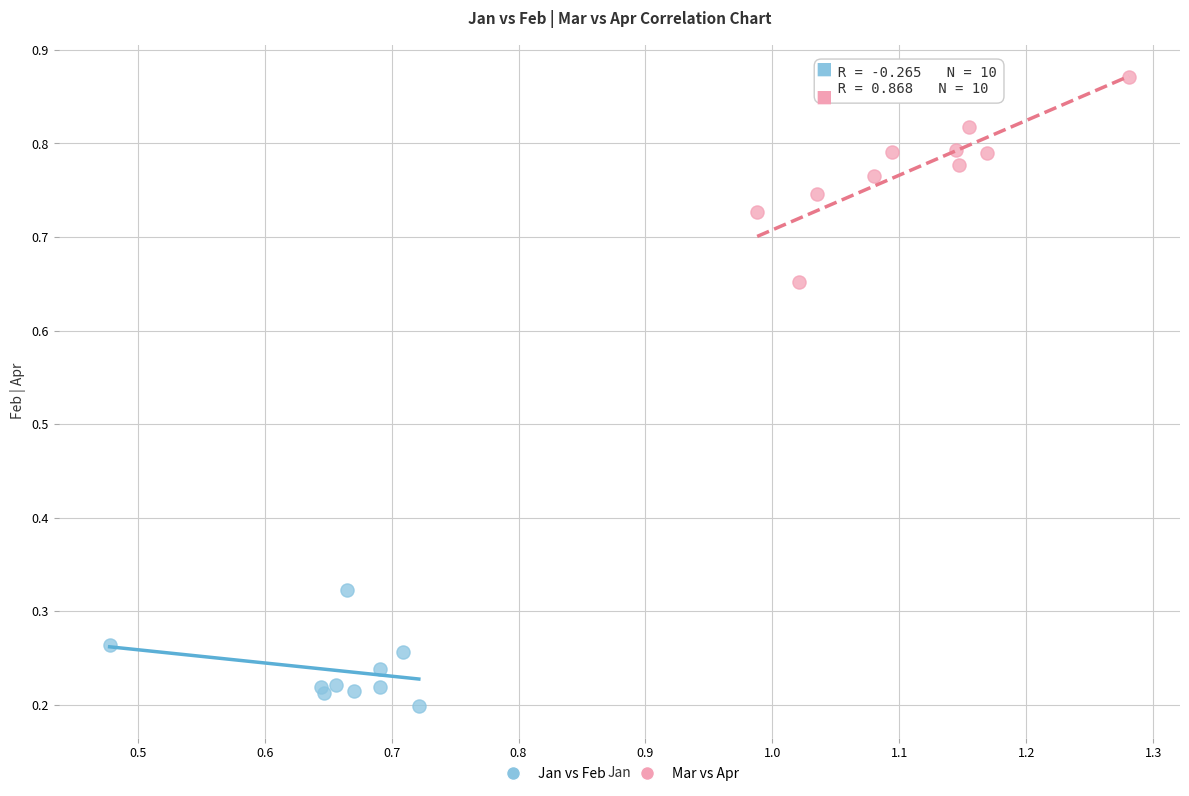

Which series has the largest Y range (max minus min)?

Mar vs Apr